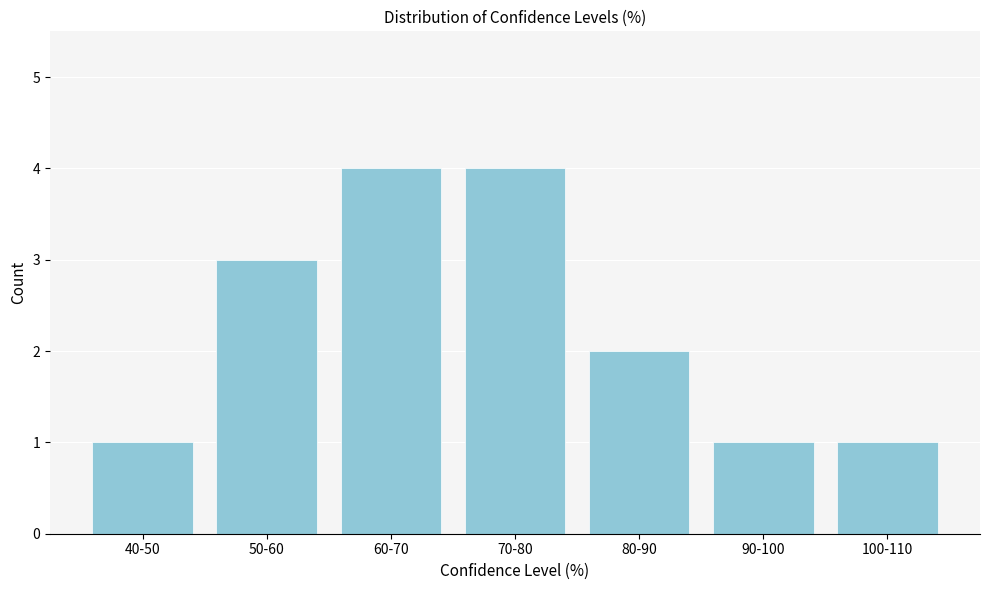

Reading left to right, list all the values displayed in this chart.

1	3	4	4	2	1	1